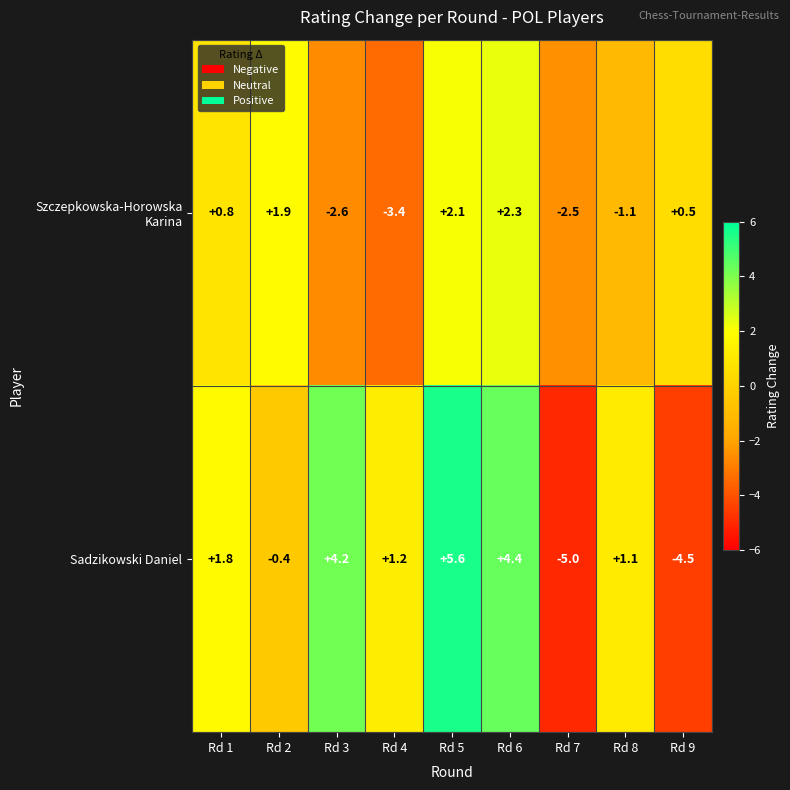

Count the number of data series in this chart.

2